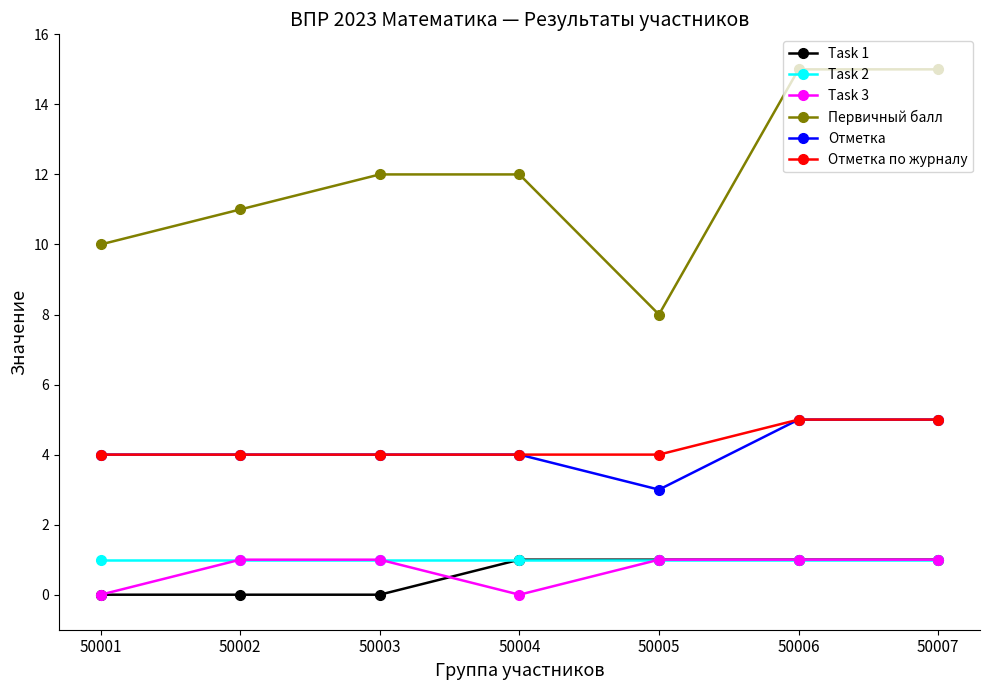

How many distinct data groups are displayed?

6